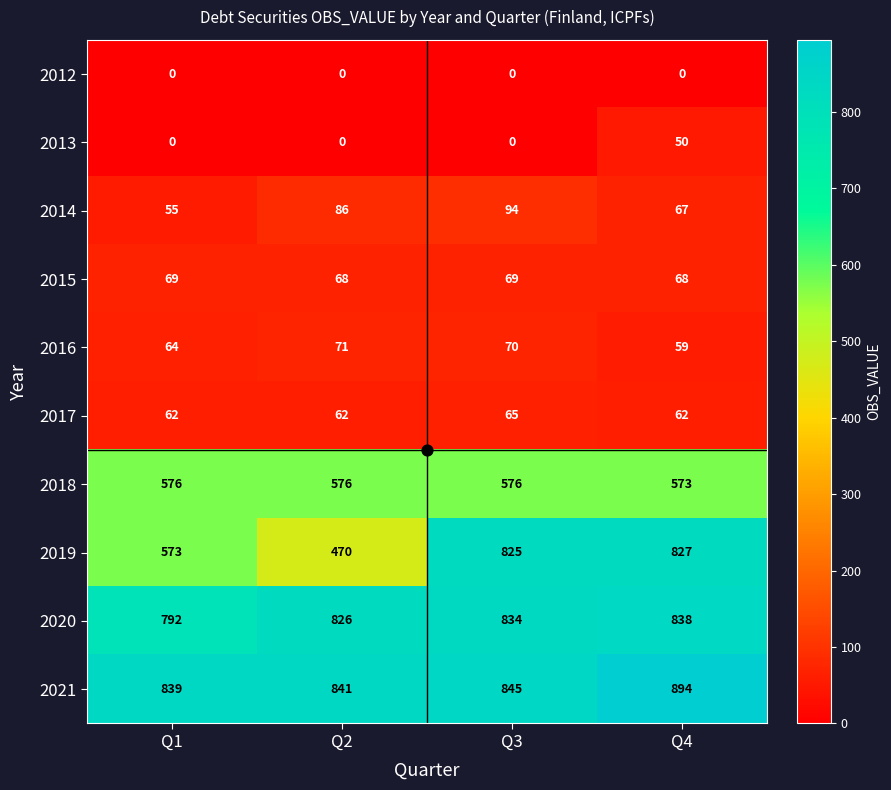

Rank the series by their maximum value, from highest to lowest.

2021, 2020, 2019, 2018, 2014, 2016, 2015, 2017, 2013, 2012